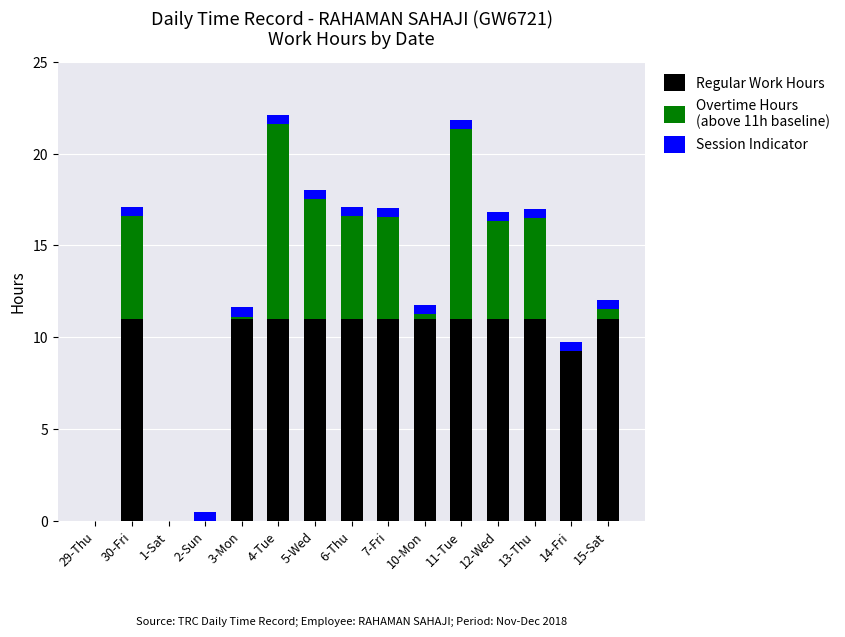

What is the total value across all series at 13-Thu?

17.0